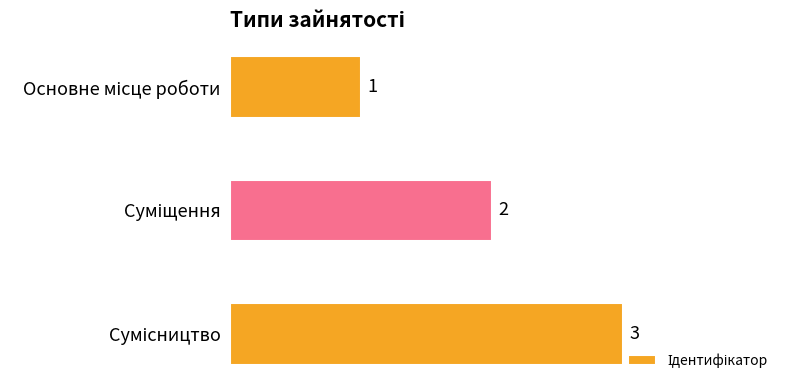

What is the greatest value displayed?

3